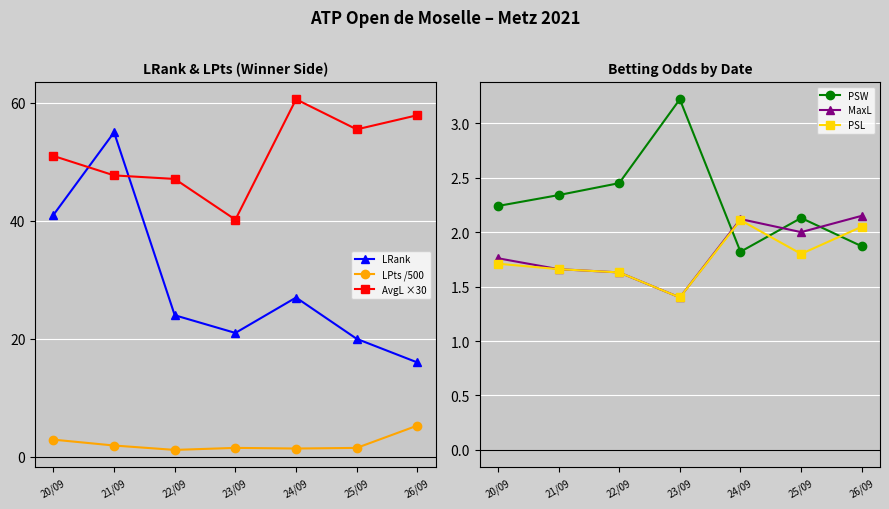

In MaxL, how many points are higher than both neighbors (excluding endpoints)?

1